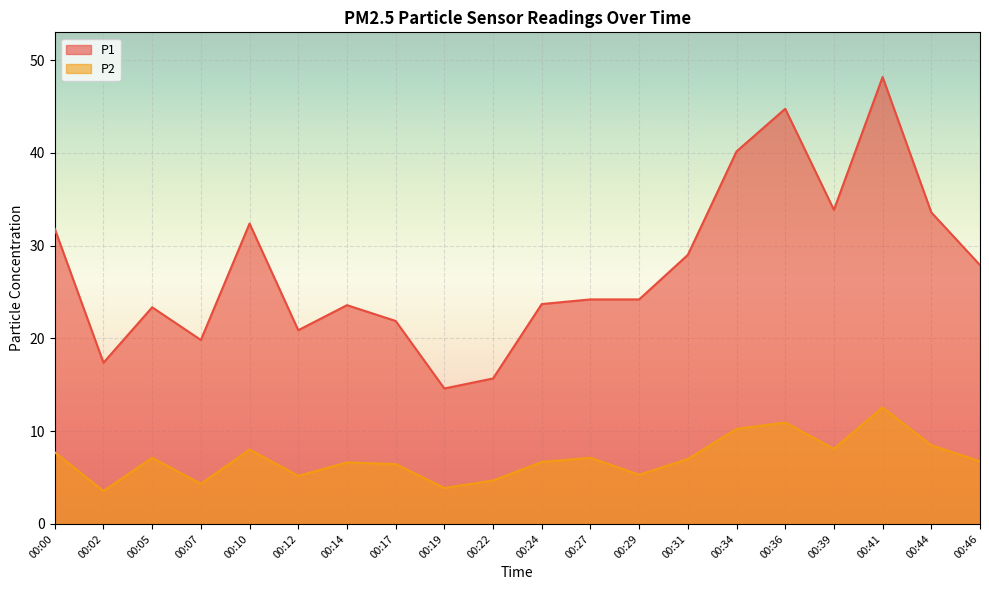

Rank the series at 00:10 from highest to lowest value.

P1, P2